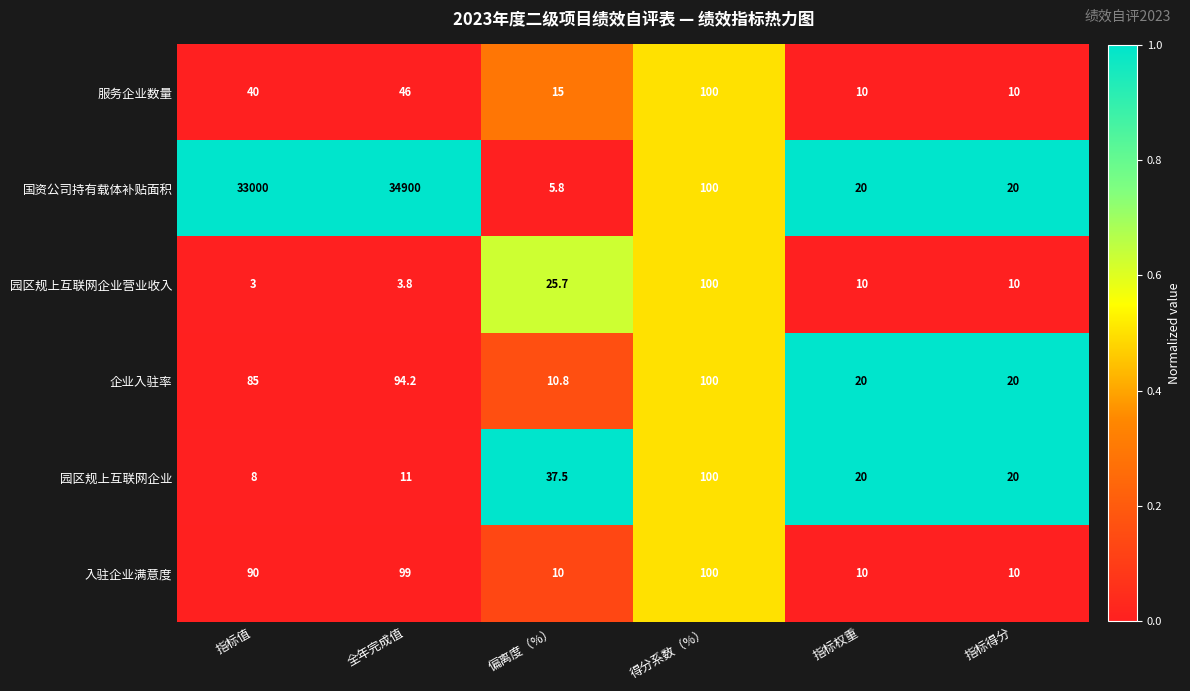

The 企业入驻率 series shows 10.8 at 偏离度（%）. True or false?

True